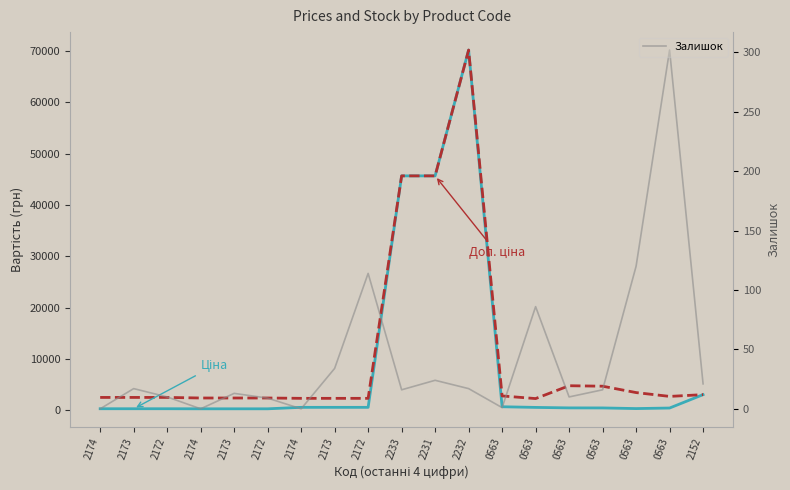

What is the spread (max minus min) of values at 2173?

2500.5